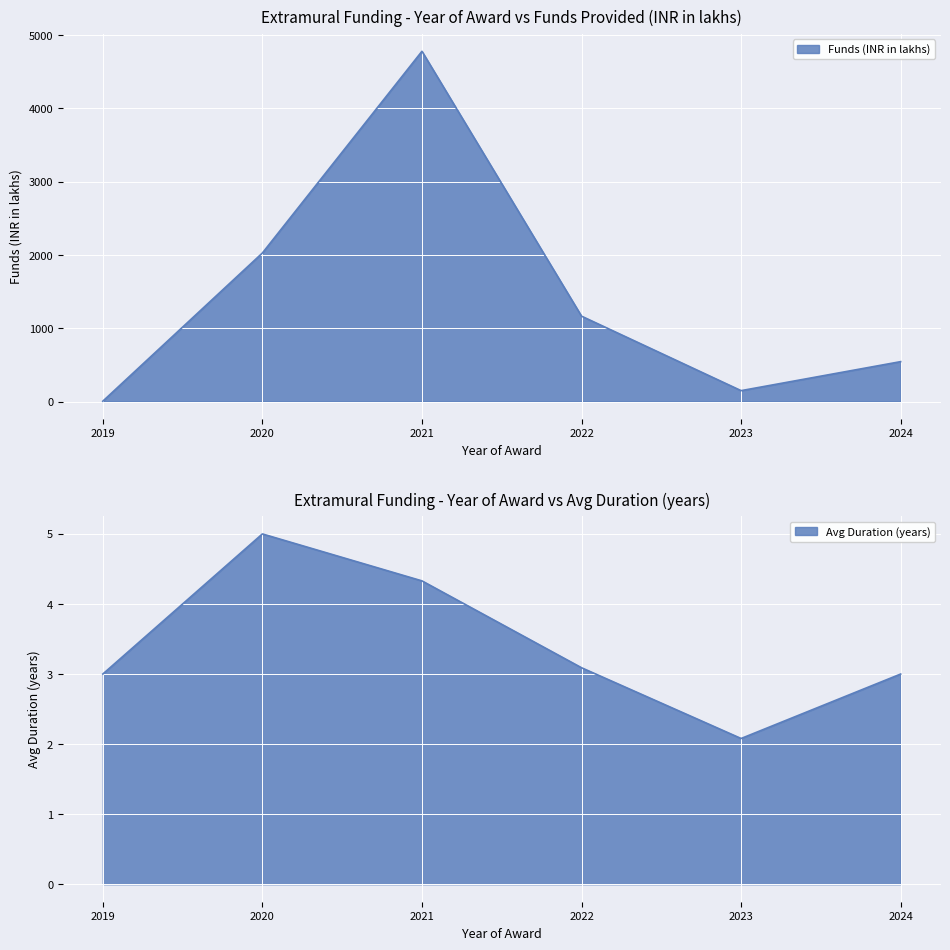

What position from the left is 2023?

5